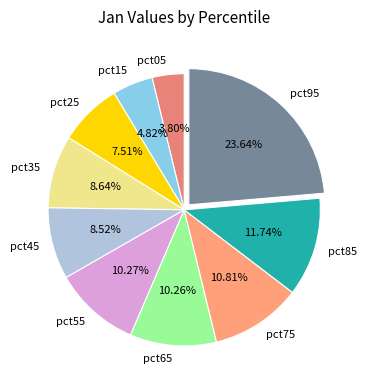

How many slices are in this pie chart?

10